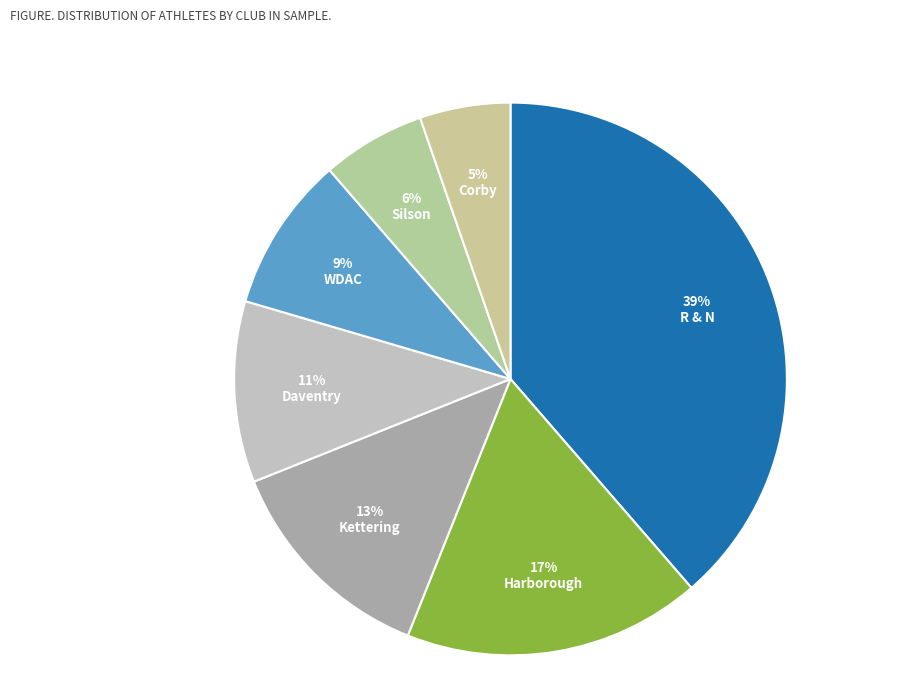

Does Corby represent more than half of the total?

No